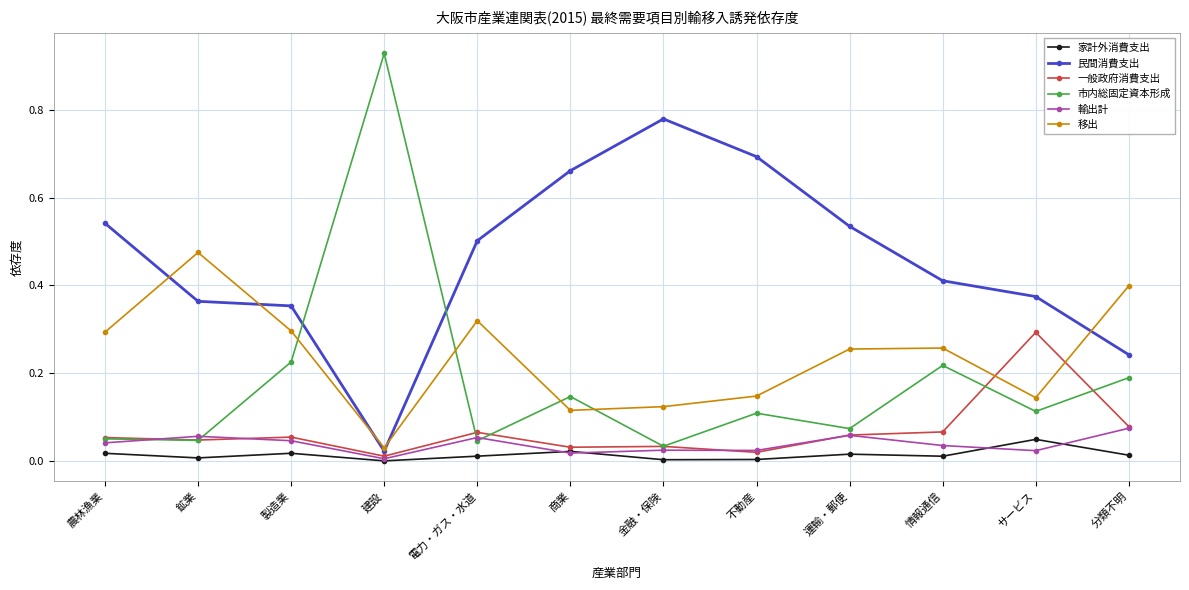

In 移出, how many points are lower than both neighbors (excluding endpoints)?

3